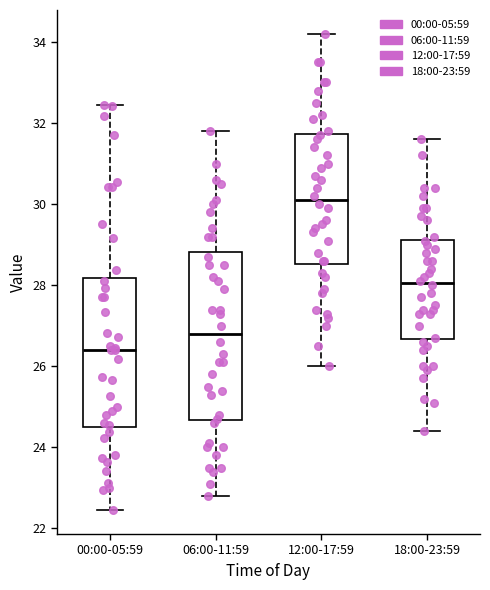

Reading left to right, transcribe this box plot: for each box, give where its median line is, the range the box spans, and where its two whiskers end, as read against the y-axis. The values are not printed on the chart, so give them approximately, as read against the axis.

00:00-05:59: median 26.4, box 24.6 to 28.2, whiskers 22.4 to 32.4
06:00-11:59: median 26.8, box 24.6 to 28.8, whiskers 22.8 to 31.8
12:00-17:59: median 30.2, box 28.6 to 31.8, whiskers 26.0 to 34.2
18:00-23:59: median 28.0, box 26.6 to 29.2, whiskers 24.4 to 31.6